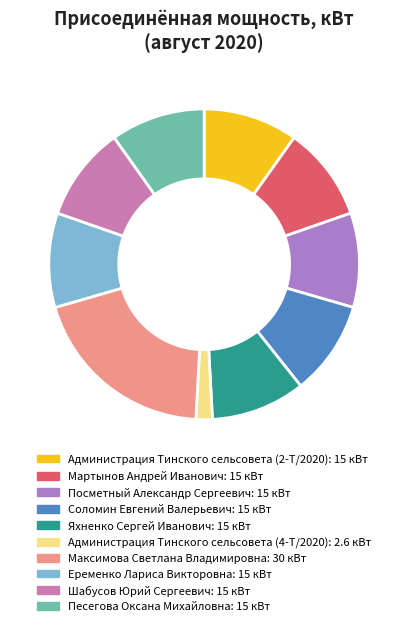

To the nearest percent, what is the combined percentage of Администрация Тинского сельсовета (2-Т/2020) and Администрация Тинского сельсовета (4-Т/2020)?

12%